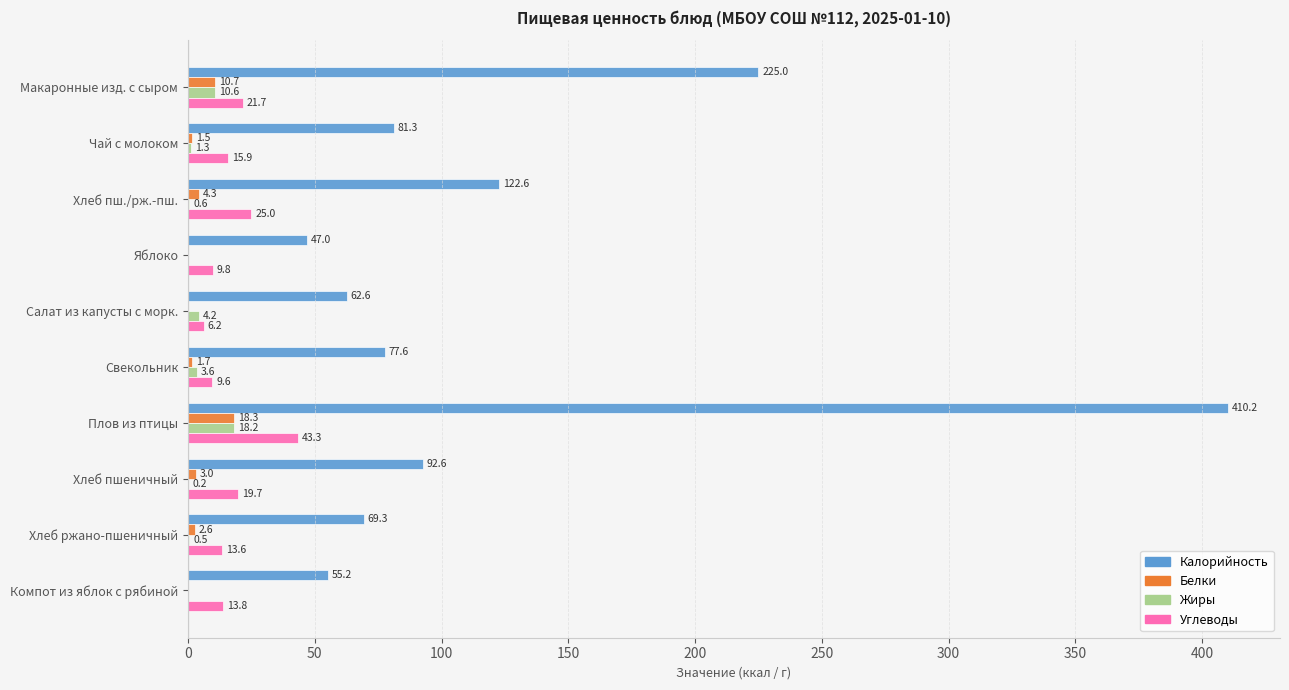

How many series are shown in this chart?

4